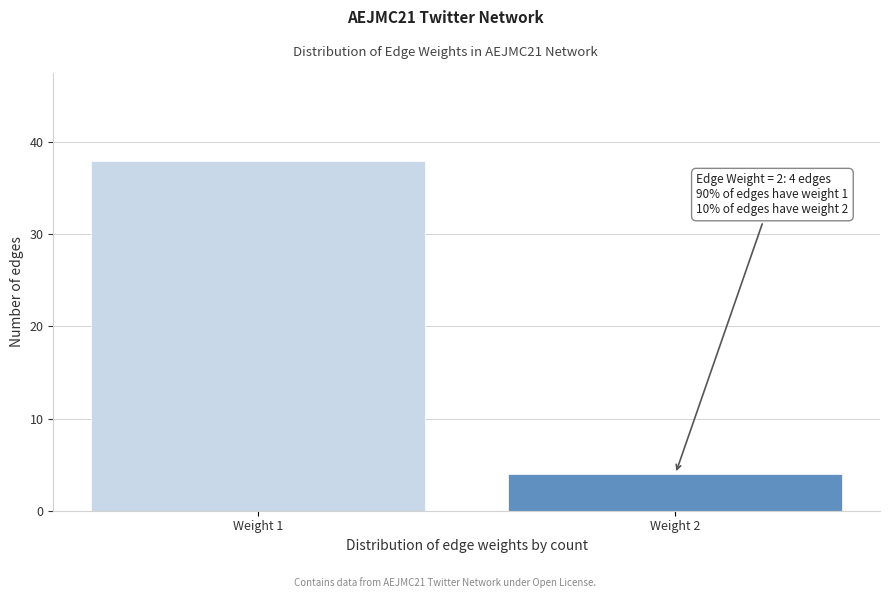

Reading left to right, list all the values displayed in this chart.

Weight 1=38	Weight 2=4